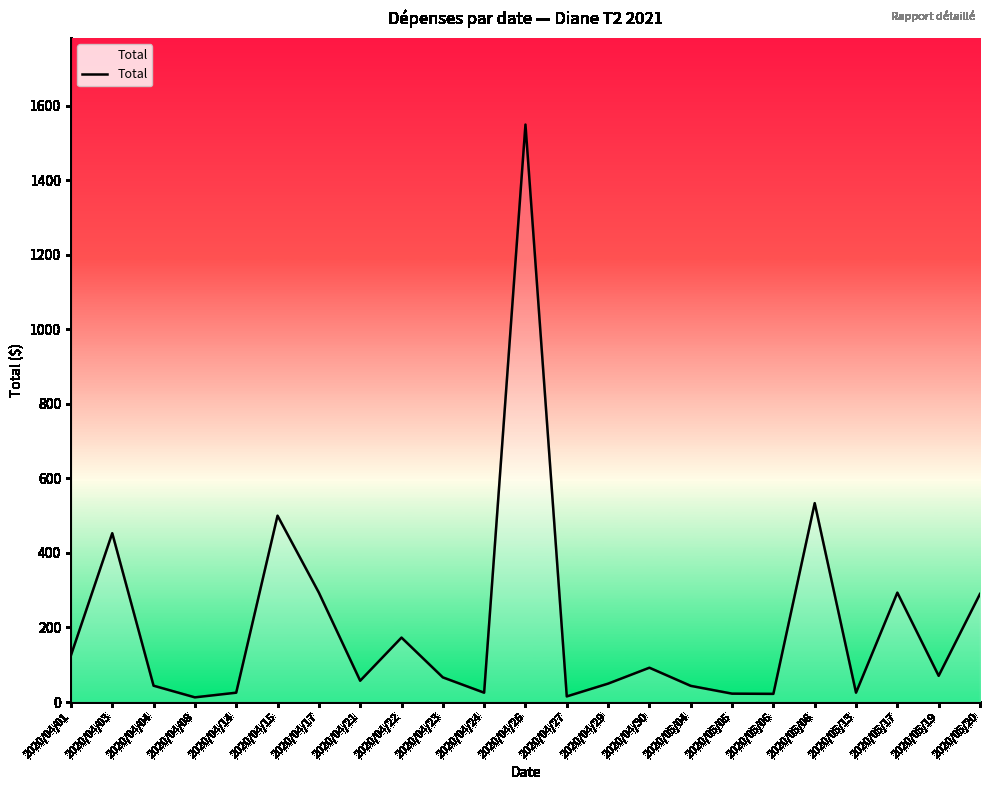

What is the difference between the maximum and minimum values?

1537.0